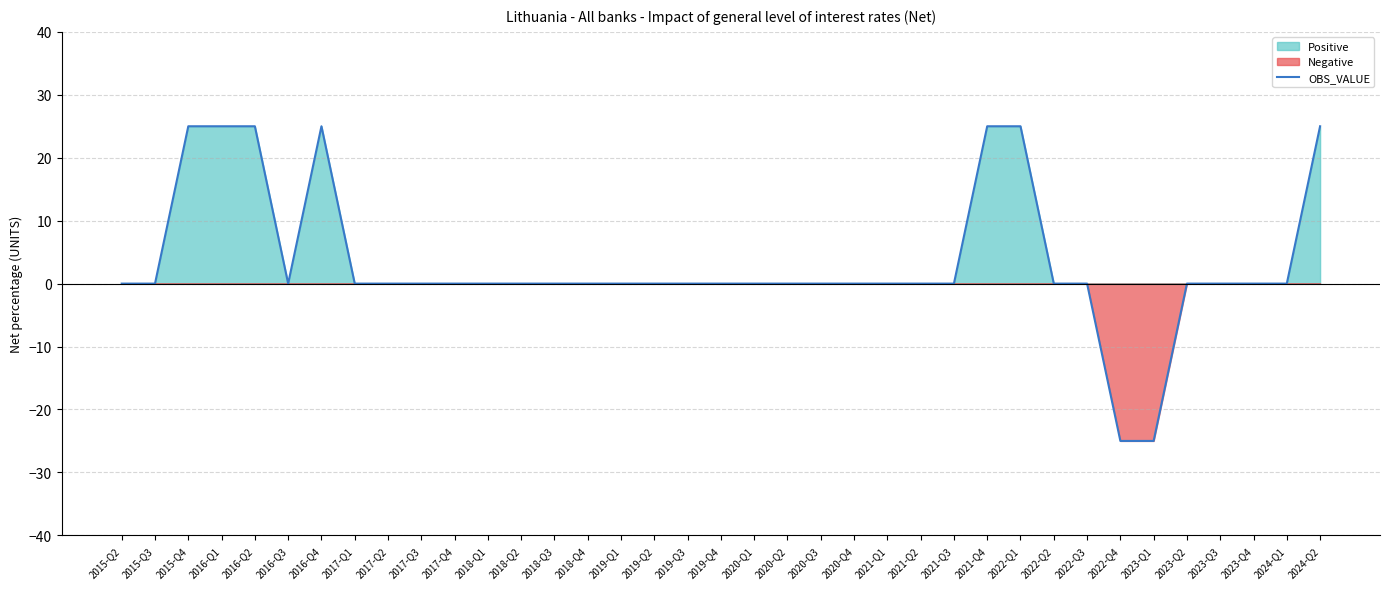

At which category does the chart reach its peak across all series?

2015-Q4